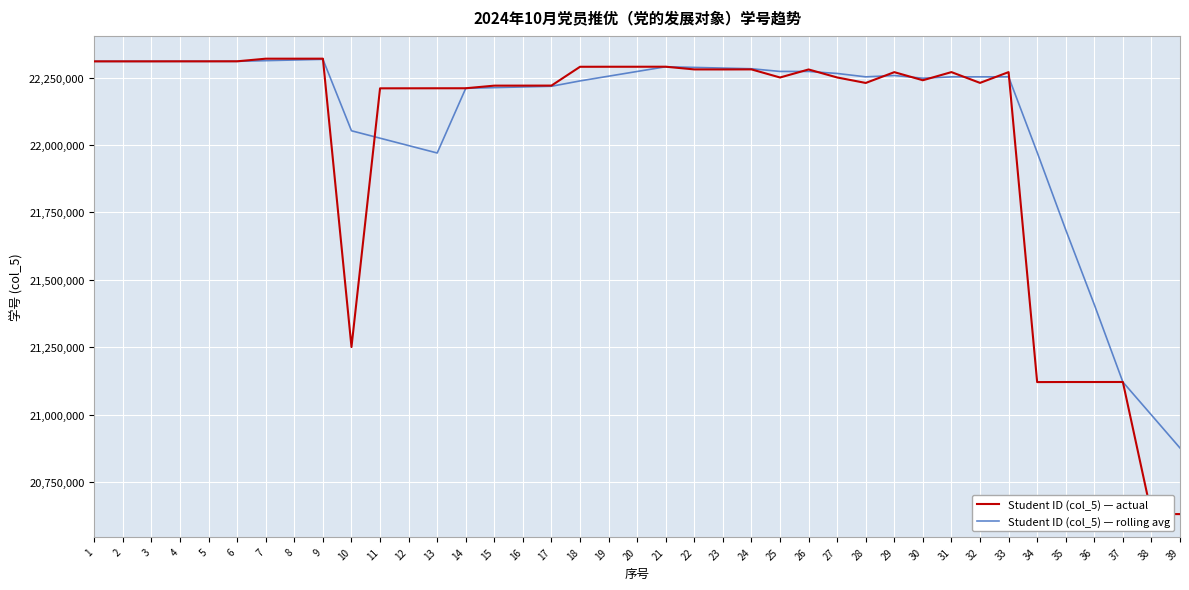

True or false: Student ID (col_5) — actual and Student ID (col_5) — rolling avg intersect in this chart.

True